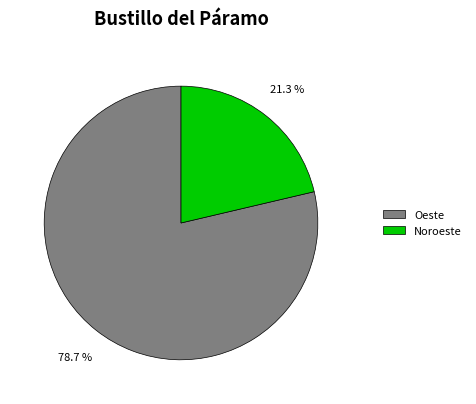

What is the total percentage of Noroeste and Oeste?

100.0%